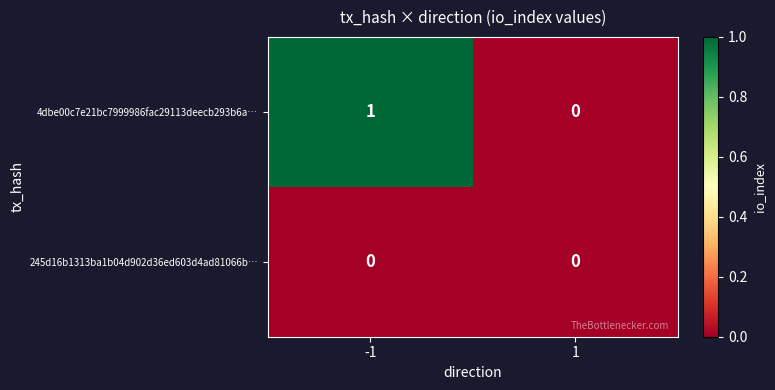

How many distinct data groups are displayed?

2